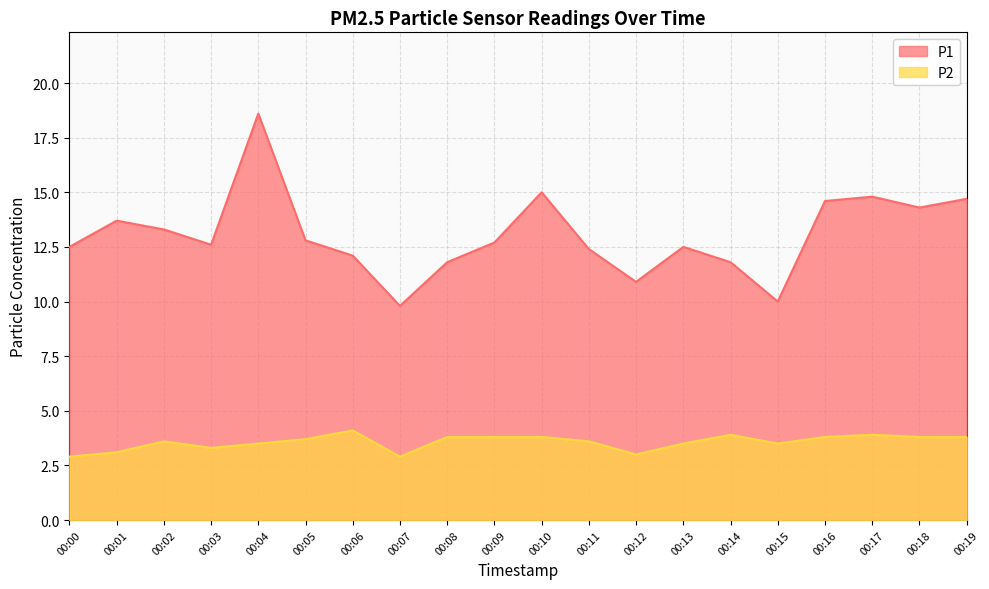

In P2, how many points are higher than both neighbors (excluding endpoints)?

4